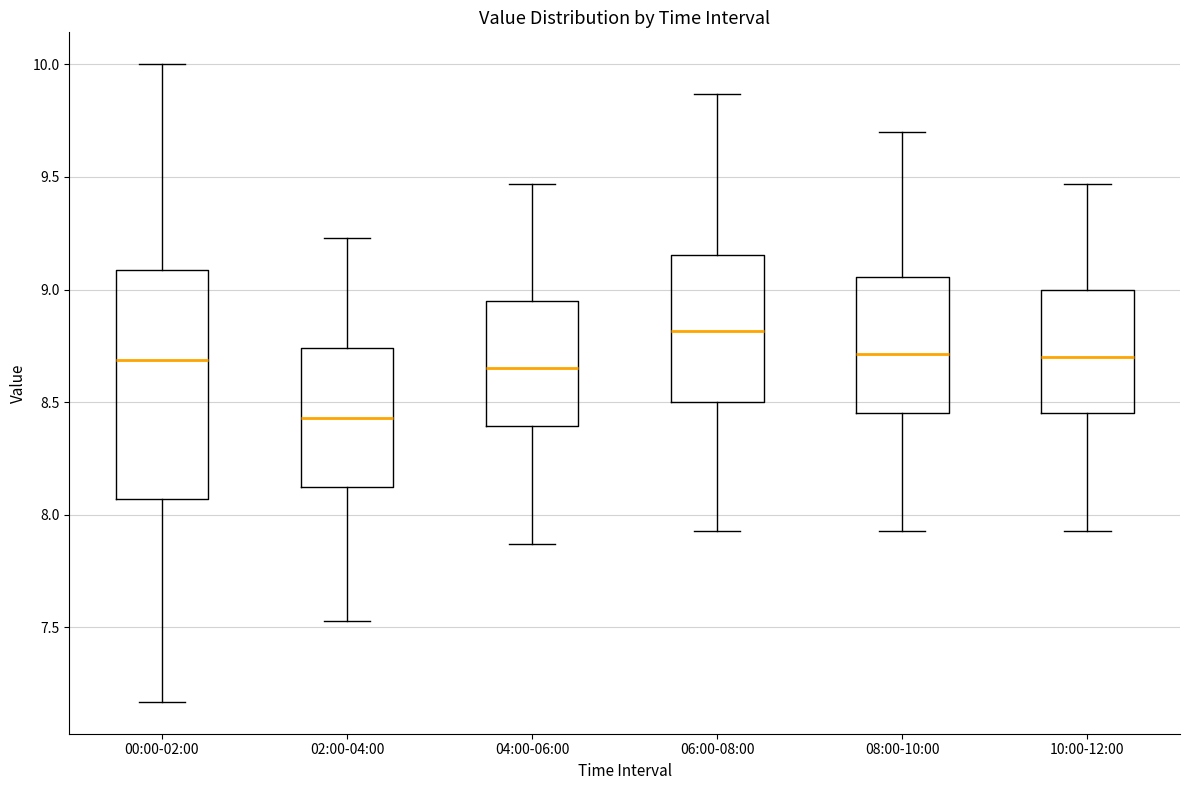

Which box's median line is the lowest?

02:00-04:00